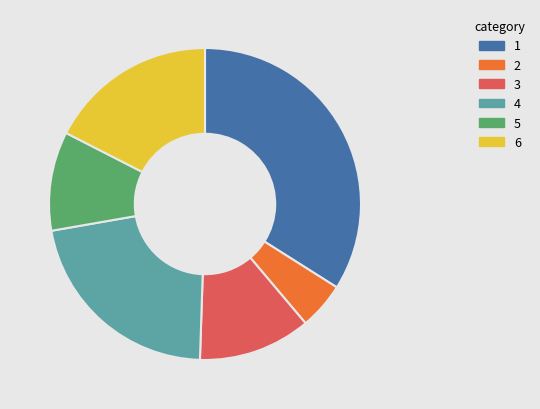

Is there a majority slice in this chart?

No